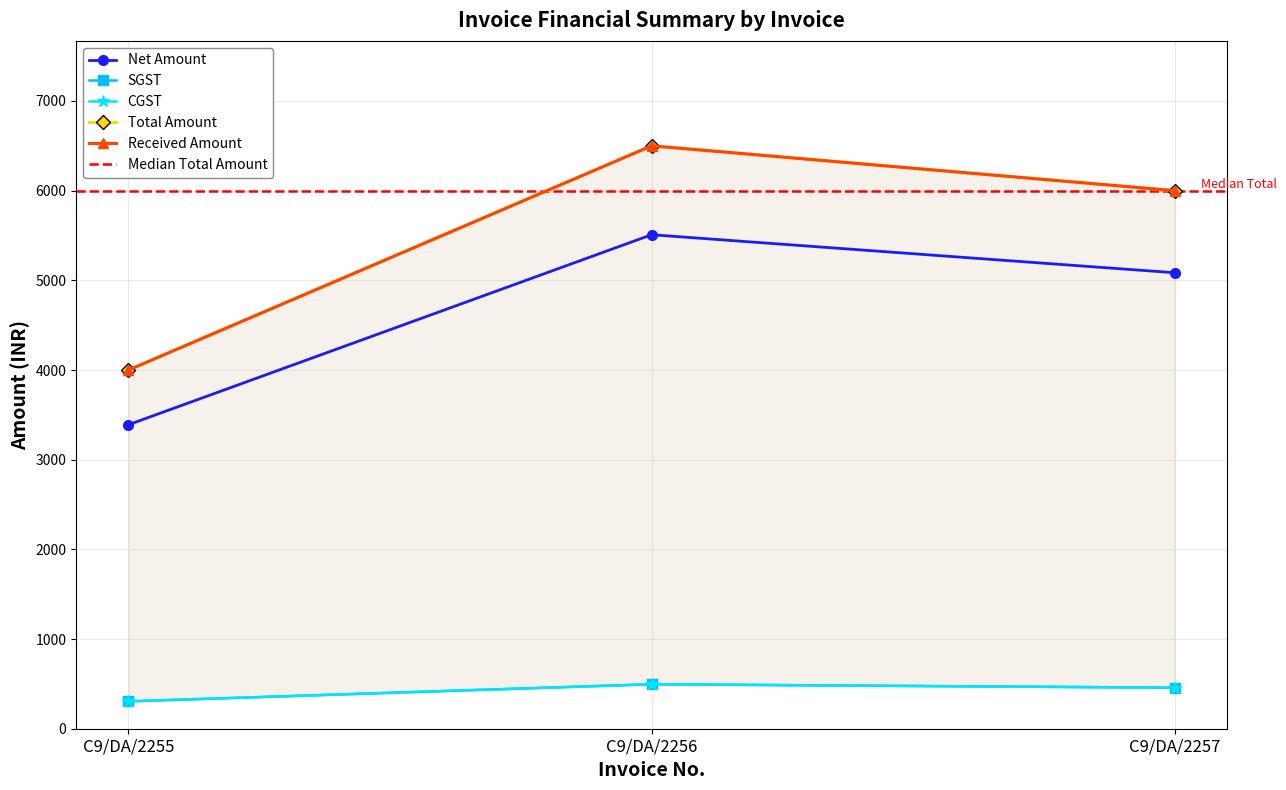

True or false: Net Amount has a value of 3389.8 at C9/DA/2255.

True